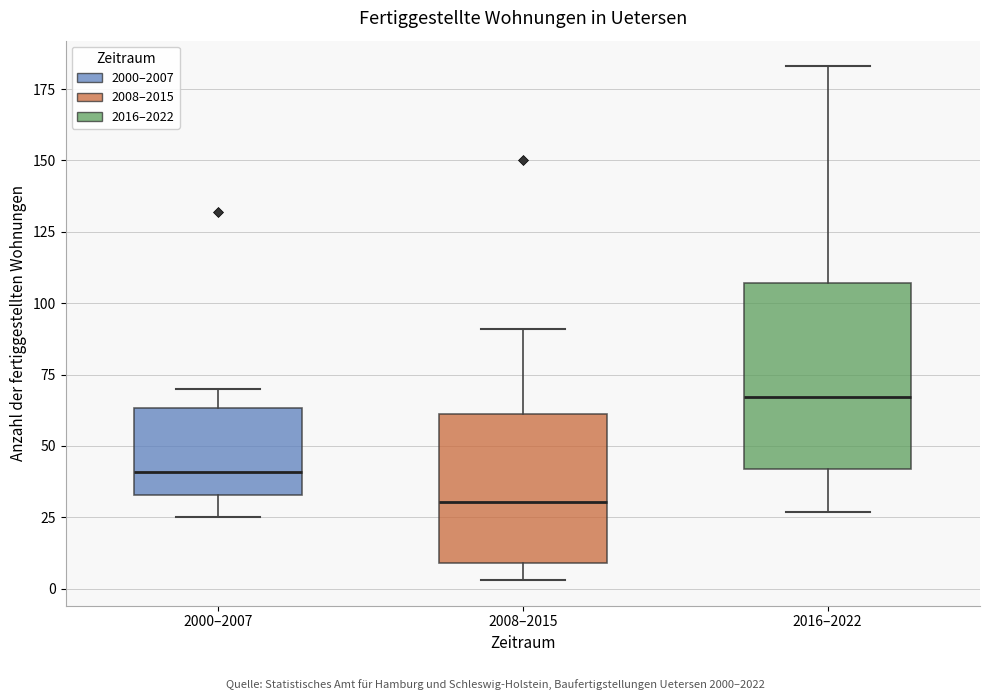

Where does the upper whisker of the box for 2000–2007 end on the y-axis? The values are not printed on the chart, so give them approximately, as read against the axis.

70